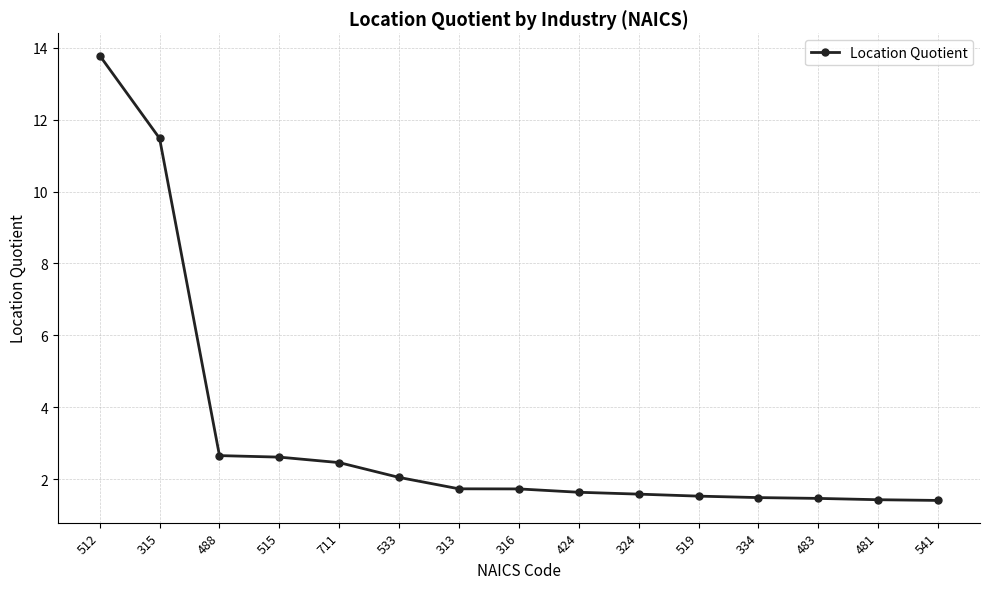

At which category does the chart reach its peak across all series?

512